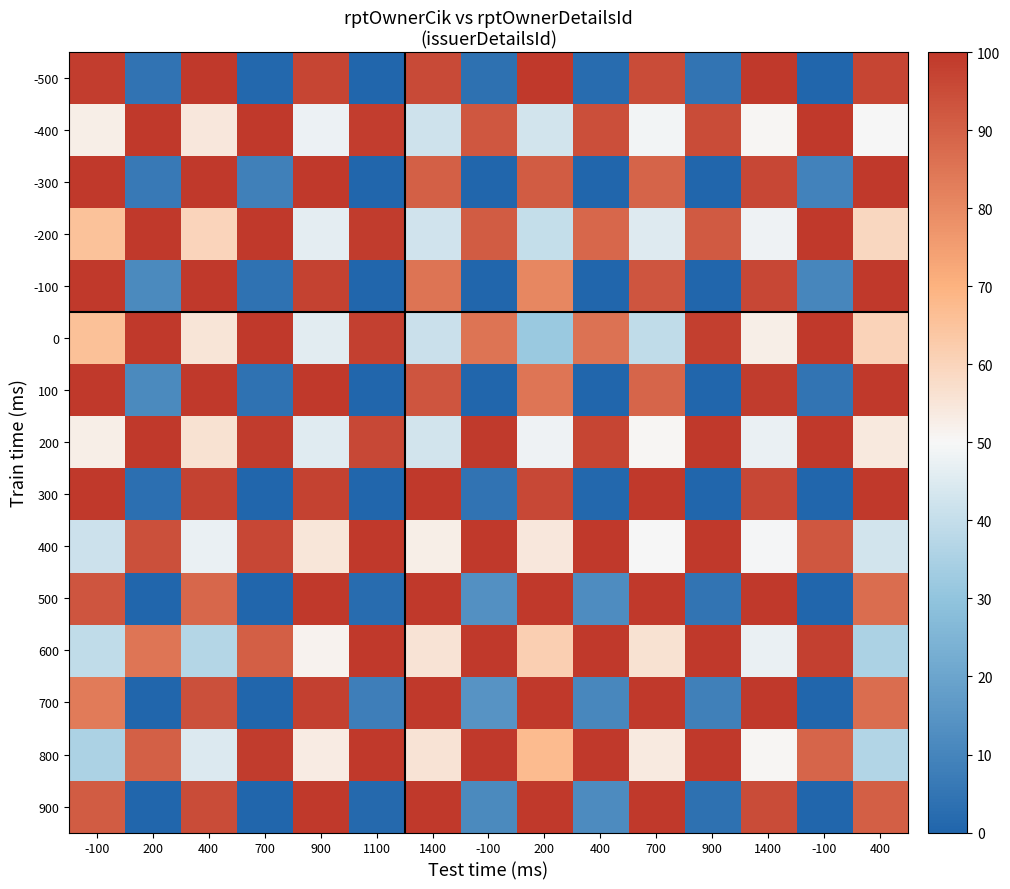

Reading left to right, transcribe all the data shown in this chart.

-500: -100=98.7	200=4.5	400=100.0	700=1.0	900=96.6	1100=0.0	1400=95.6	-100=3.7	200=100.0	400=2.1	700=95.2	900=4.7	1400=100.0	-100=0.0	400=96.8
-400: -100=52.7	200=100.0	400=54.3	700=100.0	900=47.7	1100=98.7	1400=42.1	-100=92.4	200=42.8	400=94.3	700=49.0	900=95.2	1400=50.7	-100=100.0	400=50.0
-300: -100=100.0	200=6.6	400=100.0	700=8.4	900=100.0	1100=0.0	1400=90.1	-100=0.0	200=91.1	400=0.0	700=89.2	900=0.0	1400=96.3	-100=9.1	400=100.0
-200: -100=65.6	200=100.0	400=59.9	700=100.0	900=46.4	1100=98.9	1400=42.4	-100=91.2	200=40.0	400=88.4	700=45.1	900=91.6	1400=48.2	-100=100.0	400=59.1
-100: -100=100.0	200=11.5	400=100.0	700=4.0	900=97.4	1100=0.0	1400=85.4	-100=0.0	200=80.8	400=0.0	700=92.9	900=0.0	1400=96.4	-100=10.2	400=100.0
0: -100=65.9	200=100.0	400=55.2	700=100.0	900=45.8	1100=98.0	1400=41.2	-100=85.5	200=32.0	400=85.9	700=39.3	900=98.1	1400=52.6	-100=100.0	400=60.3
100: -100=100.0	200=11.5	400=100.0	700=4.3	900=100.0	1100=0.0	1400=92.8	-100=0.0	200=85.1	400=0.0	700=88.7	900=0.0	1400=99.0	-100=4.8	400=100.0
200: -100=52.5	200=100.0	400=56.1	700=99.1	900=45.6	1100=95.8	1400=42.9	-100=99.6	200=48.1	400=96.8	700=50.4	900=100.0	1400=47.3	-100=100.0	400=54.3
300: -100=100.0	200=3.2	400=97.6	700=0.0	900=97.3	1100=0.0	1400=100.0	-100=4.4	200=95.9	400=0.9	700=99.7	900=0.0	1400=96.1	-100=0.0	400=100.0
400: -100=41.6	200=94.1	400=47.4	700=96.2	900=54.9	1100=100.0	1400=52.4	-100=100.0	200=54.6	400=100.0	700=49.7	900=100.0	1400=49.4	-100=92.4	400=42.6
500: -100=92.7	200=0.0	400=88.5	700=0.0	900=100.0	1100=2.1	1400=100.0	-100=13.3	200=100.0	400=12.5	700=100.0	900=4.8	1400=100.0	-100=0.0	400=87.1
600: -100=39.1	200=85.1	400=36.9	700=90.2	900=51.3	1100=100.0	1400=55.7	-100=100.0	200=61.5	400=100.0	700=56.1	900=100.0	1400=47.6	-100=97.7	400=35.3
700: -100=83.5	200=0.0	400=93.8	700=0.0	900=98.0	1100=7.8	1400=100.0	-100=14.6	200=100.0	400=10.8	700=100.0	900=8.6	1400=100.0	-100=0.0	400=86.8
800: -100=35.2	200=90.1	400=44.7	700=99.1	900=53.2	1100=100.0	1400=55.6	-100=100.0	200=67.2	400=100.0	700=53.8	900=100.0	1400=50.5	-100=88.8	400=36.3
900: -100=91.0	200=0.0	400=94.9	700=0.0	900=100.0	1100=1.3	1400=100.0	-100=11.4	200=100.0	400=12.0	700=100.0	900=3.6	1400=95.1	-100=0.0	400=90.3